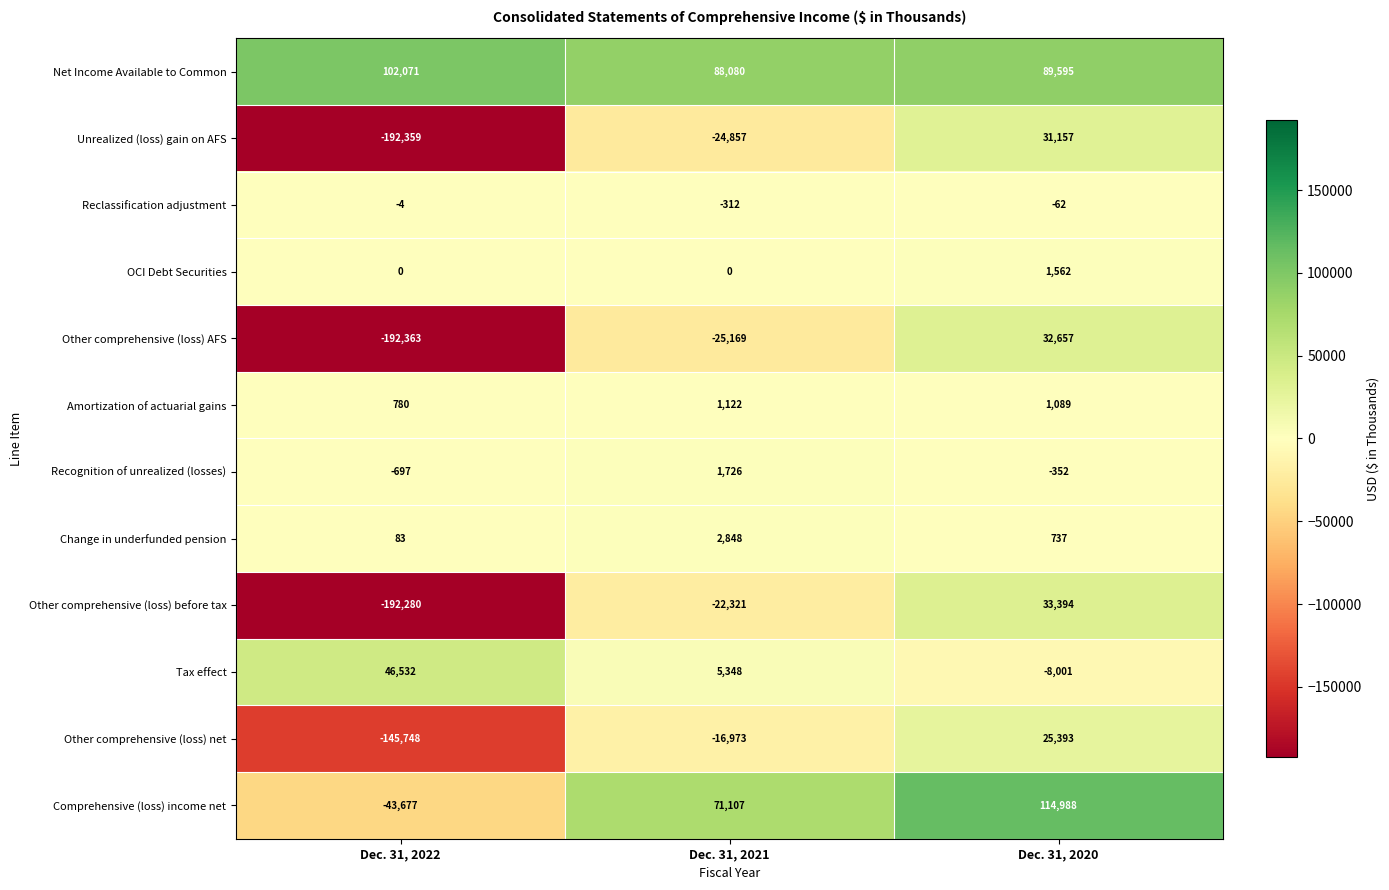

Is it true that Amortization of actuarial gains equals 1826 at Dec. 31, 2021?

False